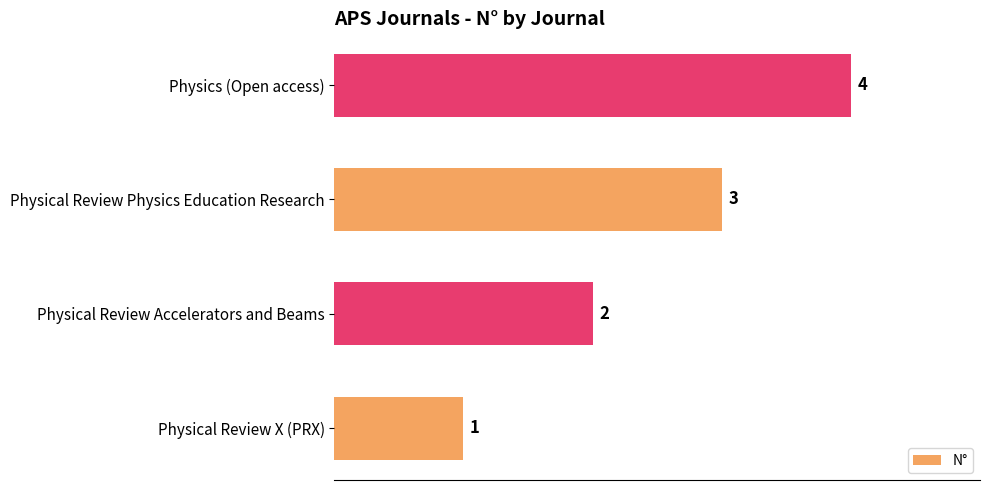

Between Physical Review Physics Education Research and Physical Review Accelerators and Beams, which is larger?

Physical Review Physics Education Research